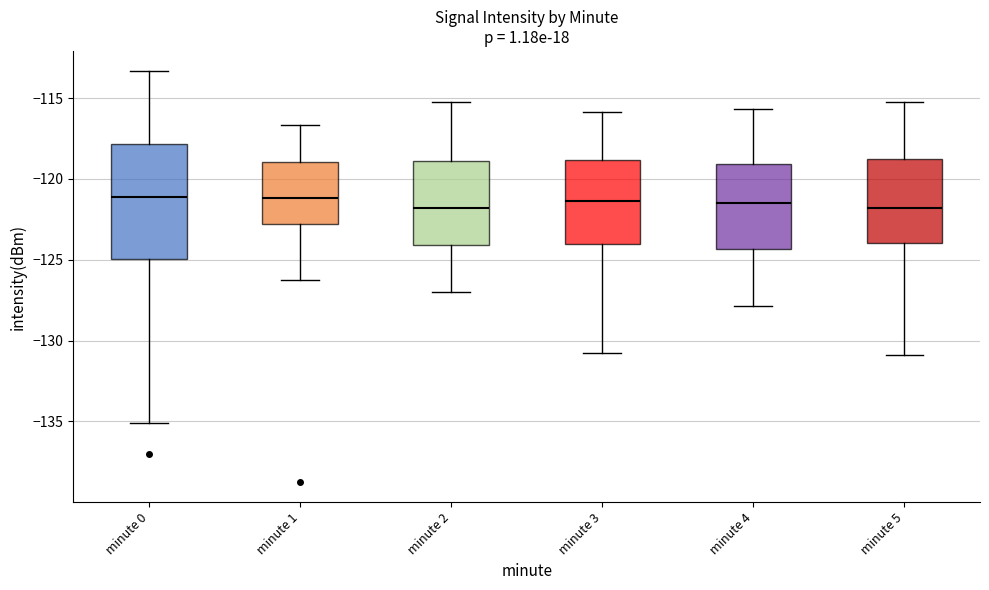

Reading left to right, transcribe this box plot: for each box, give where its median line is, the range the box spans, and where its two whiskers end, as read against the y-axis. The values are not printed on the chart, so give them approximately, as read against the axis.

minute 0: median -121.0, box -125.0 to -118.0, whiskers -135.0 to -113.5
minute 1: median -121.0, box -123.0 to -119.0, whiskers -126.0 to -116.5
minute 2: median -122.0, box -124.0 to -119.0, whiskers -127.0 to -115.0
minute 3: median -121.5, box -124.0 to -119.0, whiskers -131.0 to -116.0
minute 4: median -121.5, box -124.5 to -119.0, whiskers -128.0 to -115.5
minute 5: median -122.0, box -124.0 to -119.0, whiskers -131.0 to -115.0